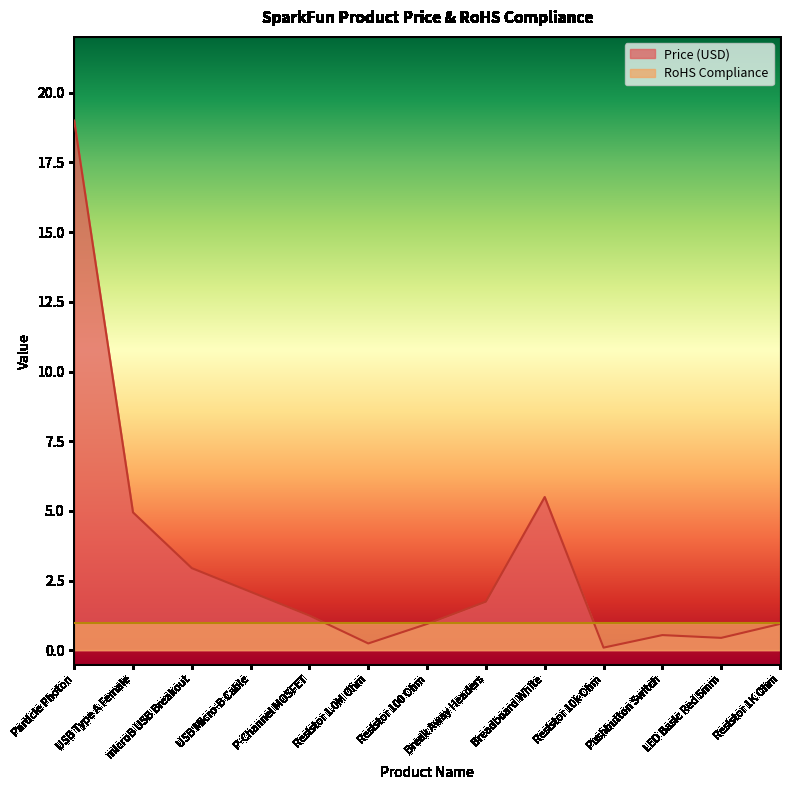

How many data points does each series have?

13